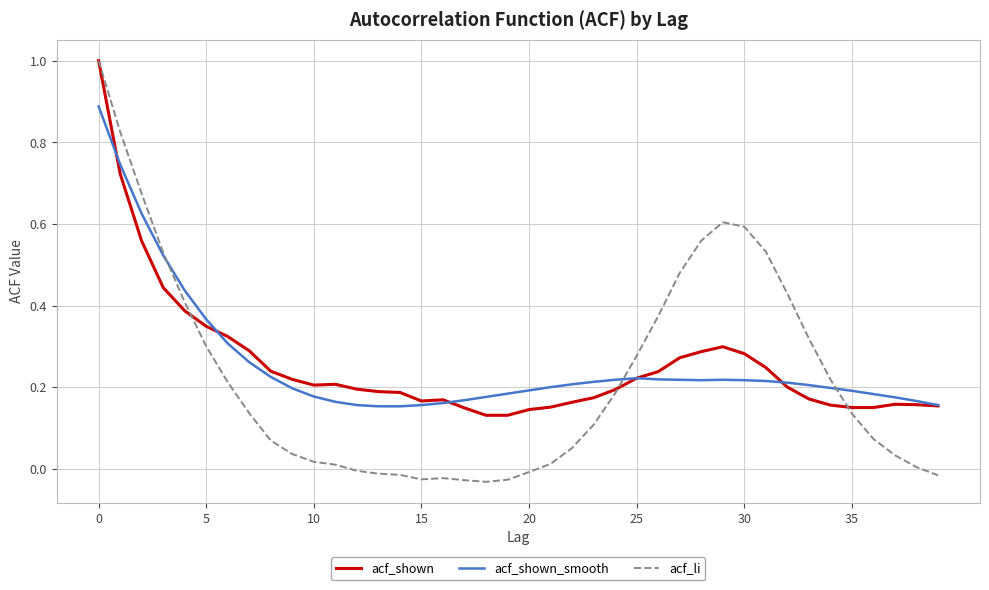

Which series has the widest spread of values?

acf_li